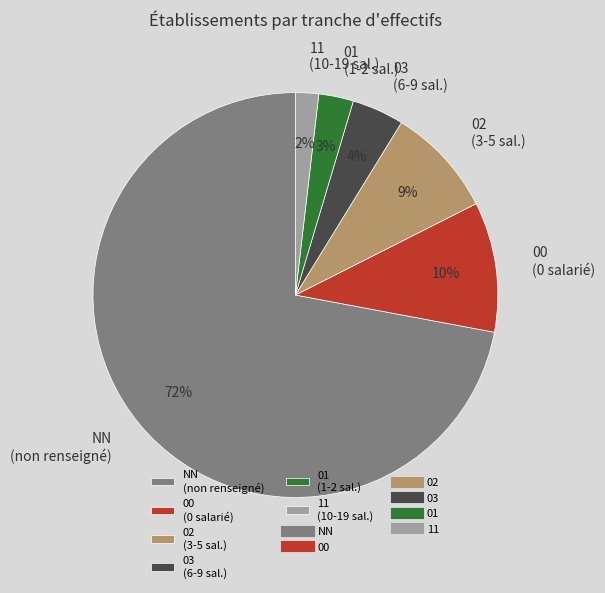

What is the largest slice in the pie chart?

NN (non renseigné)